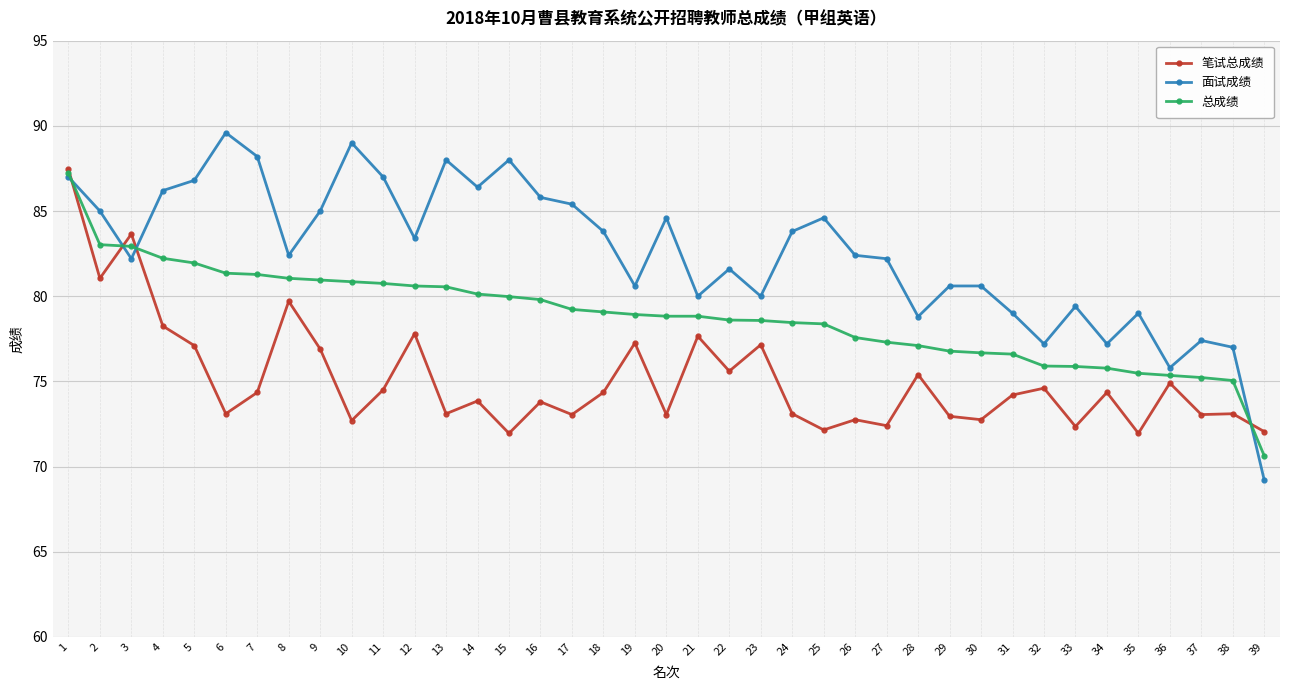

List the series in order of their overall mean, highest first.

面试成绩, 总成绩, 笔试总成绩